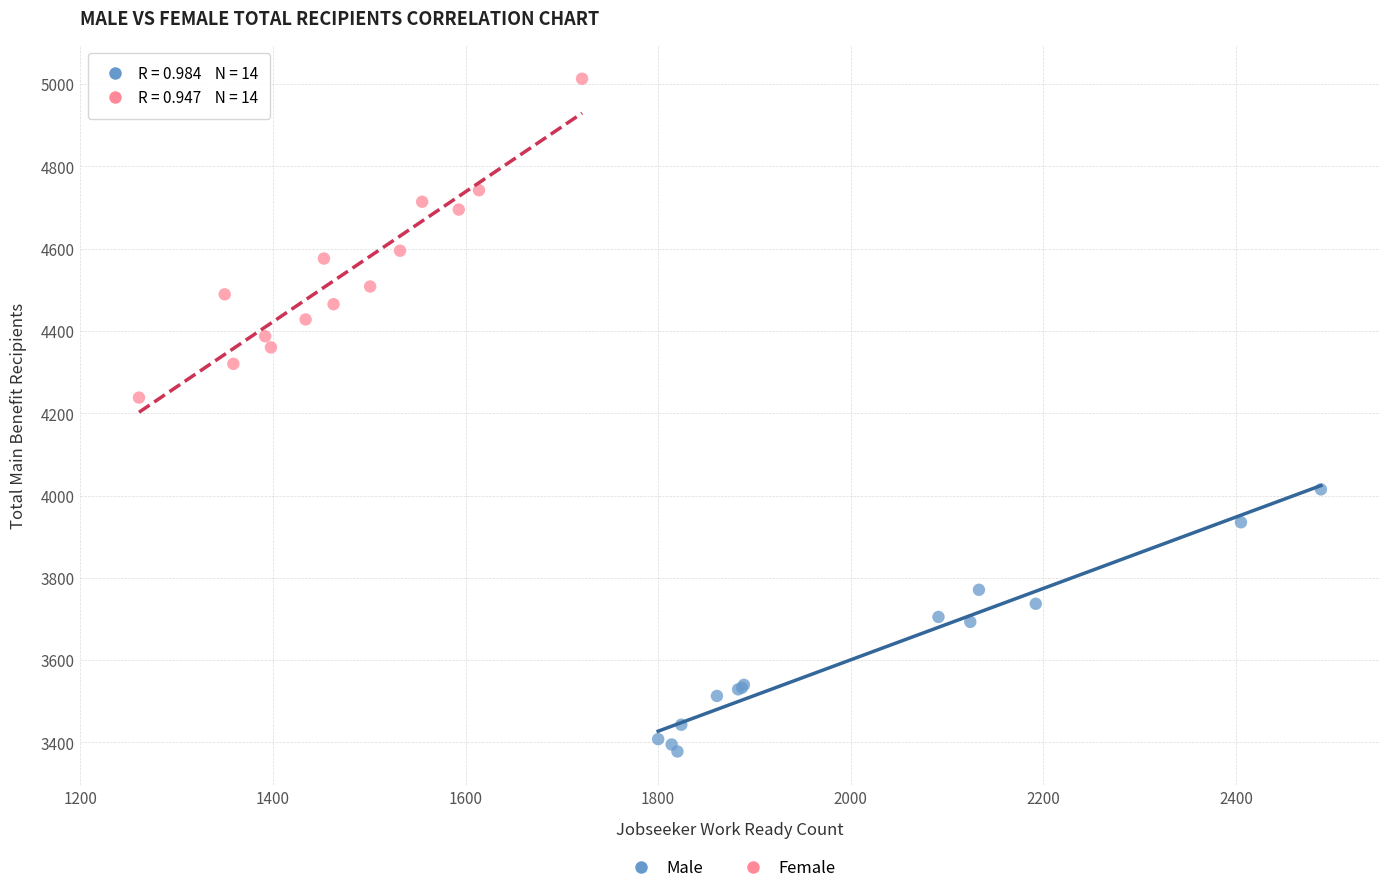

Which series contains the highest Y value?

Female